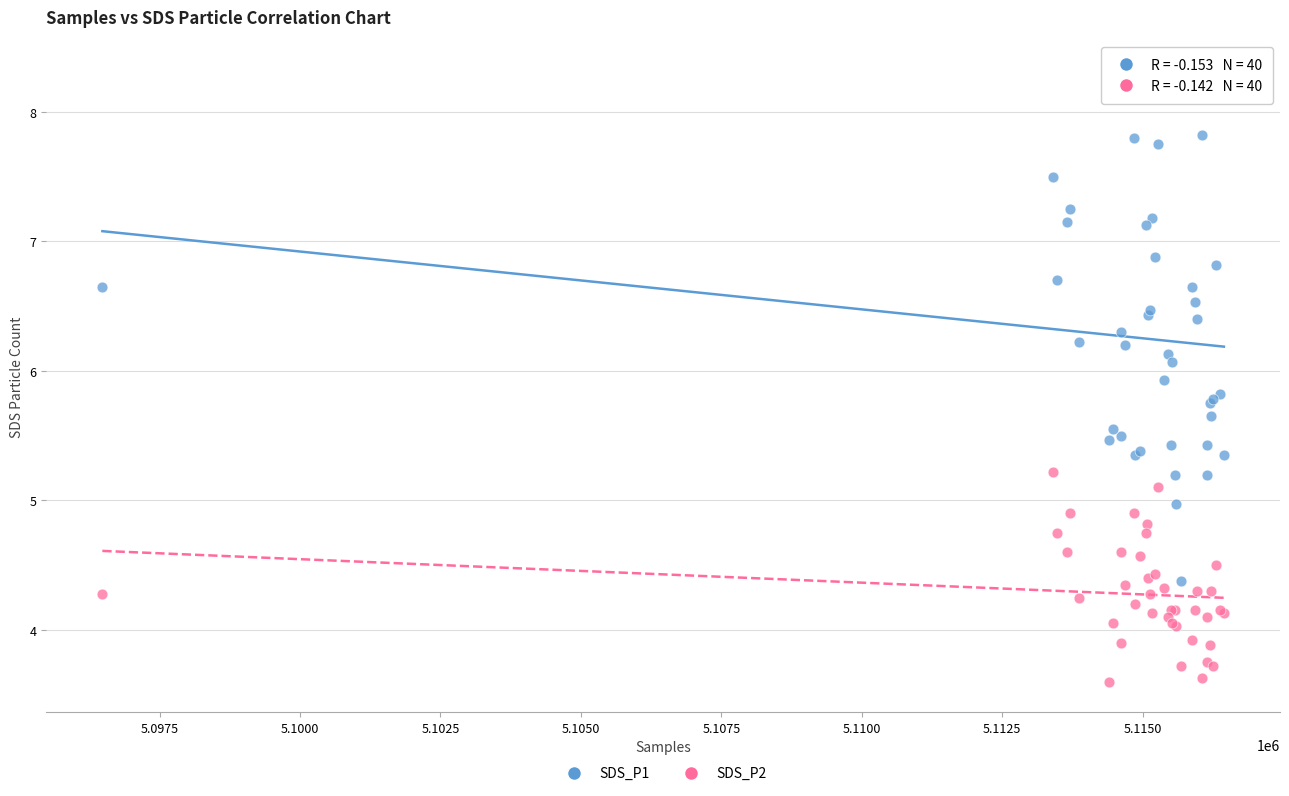

Which series reaches the minimum Y coordinate?

SDS_P2